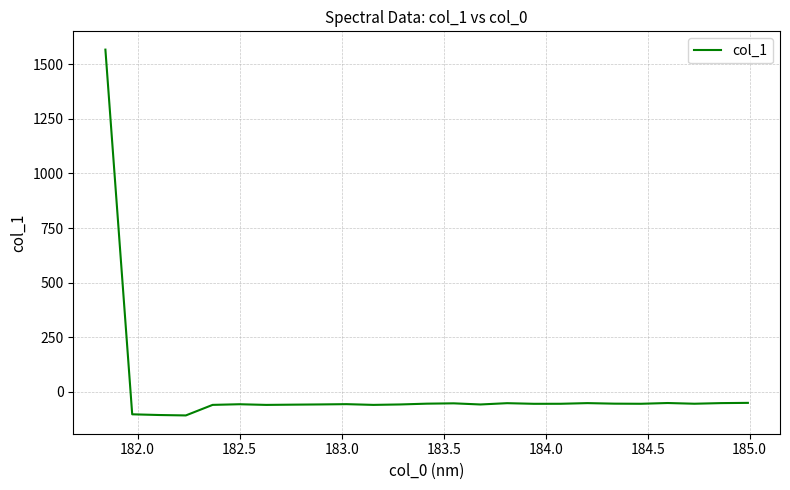

What is the smallest value displayed?

-107.4